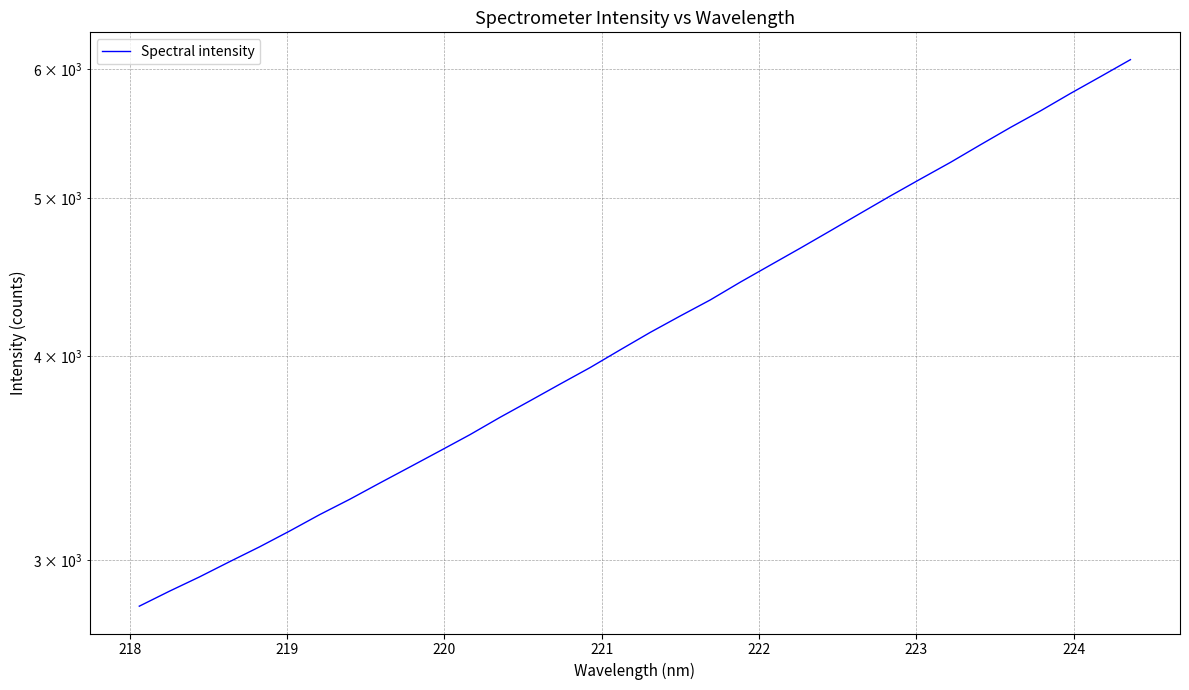

Reading right to left, what are all the values shown in this chart?

6083.9	5939.5	5800.1	5658.9	5528.0	5394.3	5261.7	5139.2	5018.0	4896.2	4776.6	4661.0	4550.5	4442.2	4331.9	4234.8	4137.5	4036.7	3936.9	3846.2	3756.3	3669.4	3580.6	3499.4	3420.6	3344.0	3268.0	3197.9	3124.5	3055.5	2991.8	2928.2	2869.6	2809.6